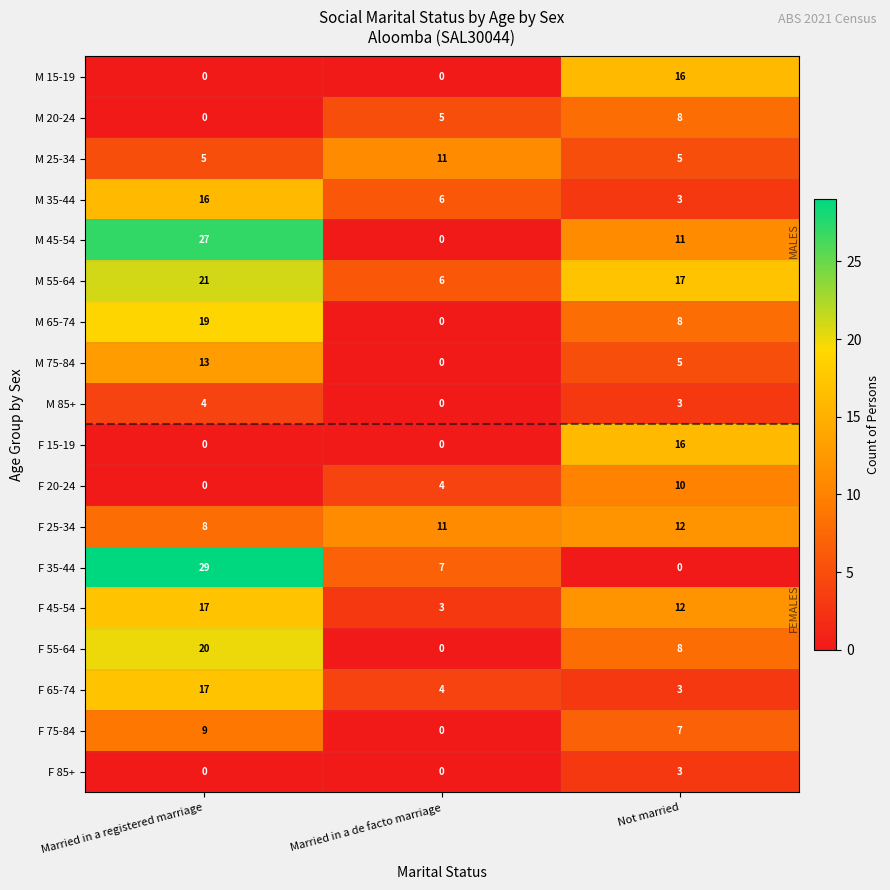

Which series has the widest spread of values?

F 35-44